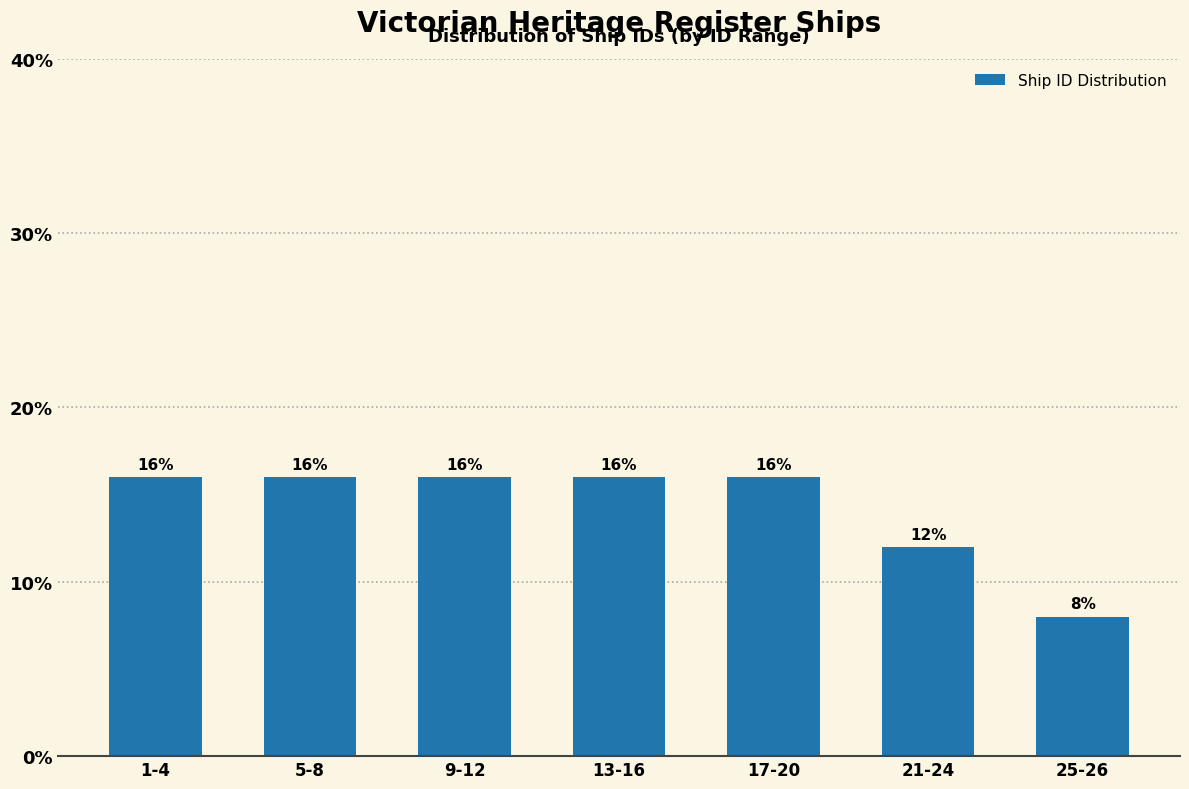

Reading left to right, what are all the values shown in this chart?

1-4=16	5-8=16	9-12=16	13-16=16	17-20=16	21-24=12	25-26=8